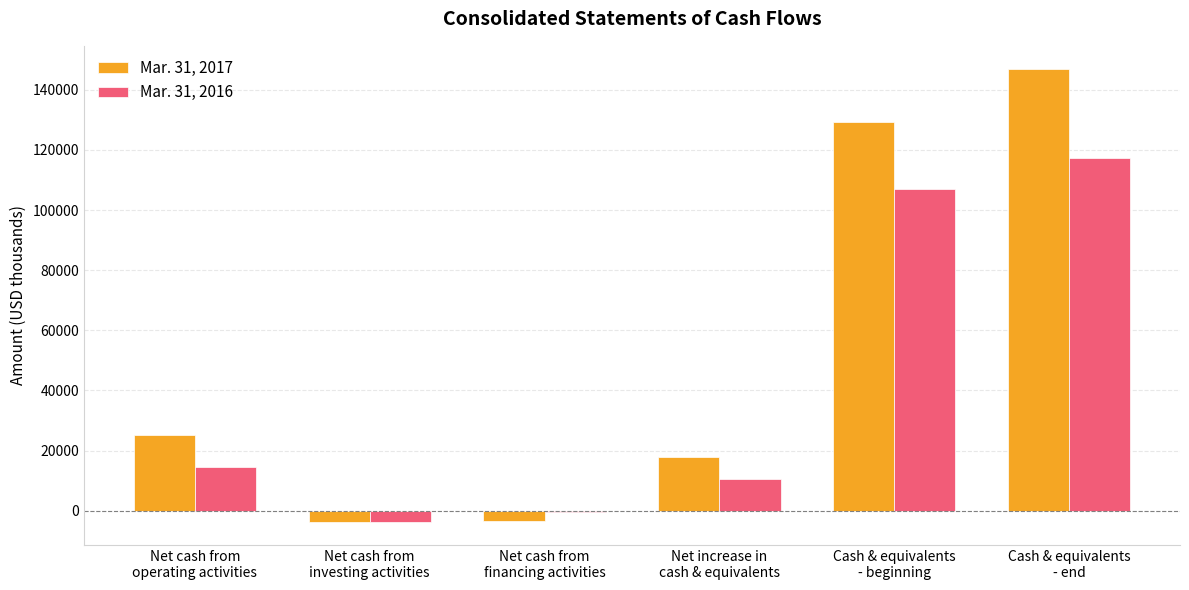

Which series has the largest total across all categories?

Mar. 31, 2017